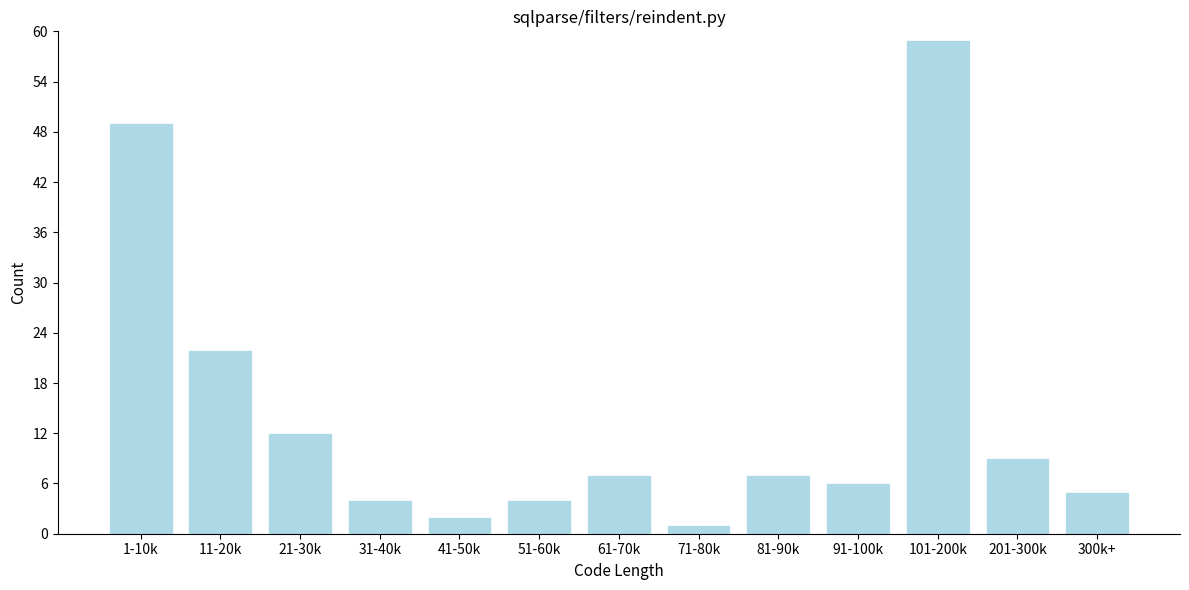

Reading right to left, list all the values displayed in this chart.

5	9	59	6	7	1	7	4	2	4	12	22	49